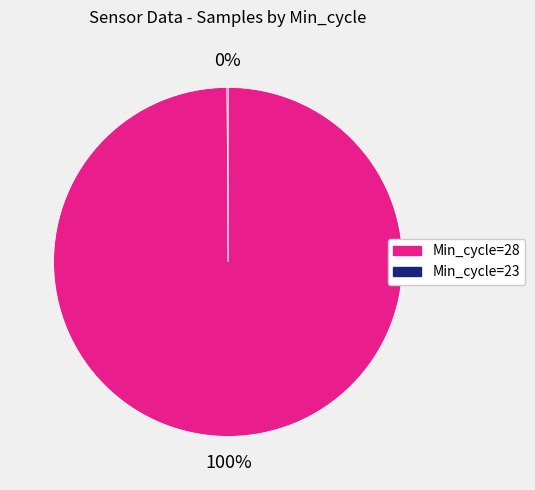

To the nearest percent, what is the difference between the largest and smallest slice percentages?

100%